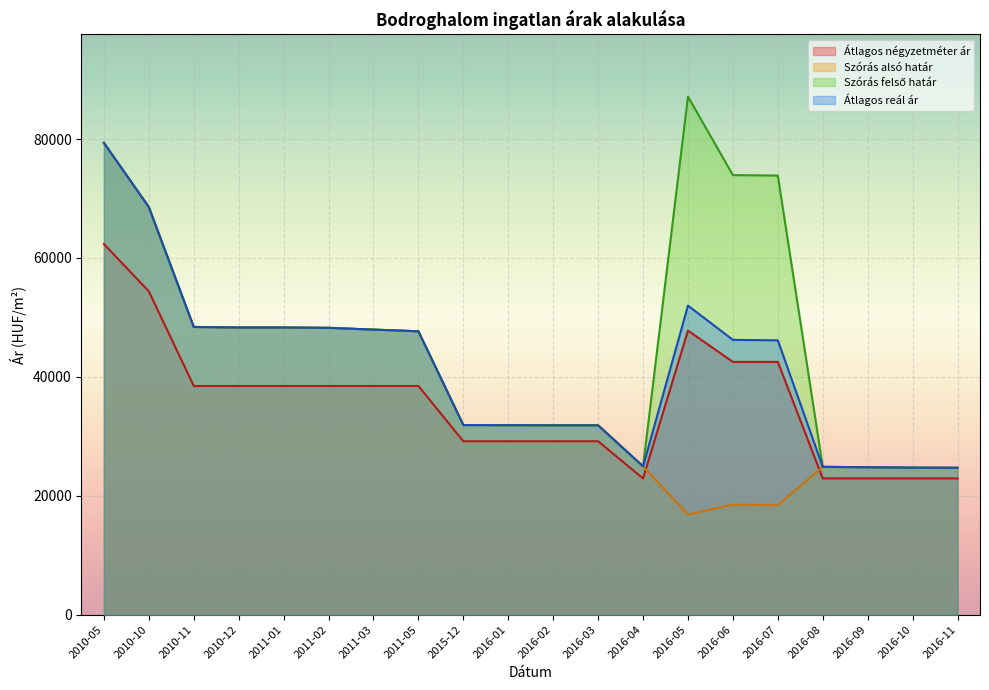

Where does the Szórás alsó határ series first go above 31867?

2010-05